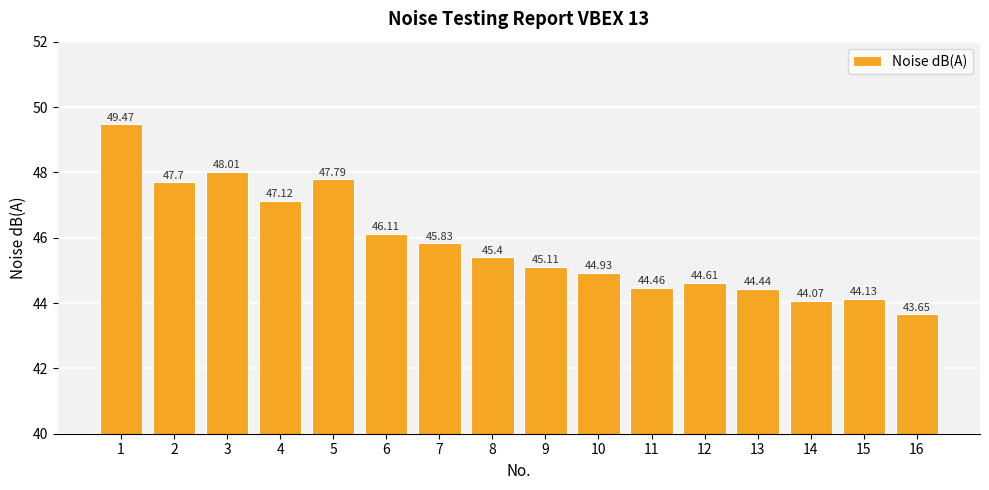

What is the value of the 5th bar from the left?

47.8